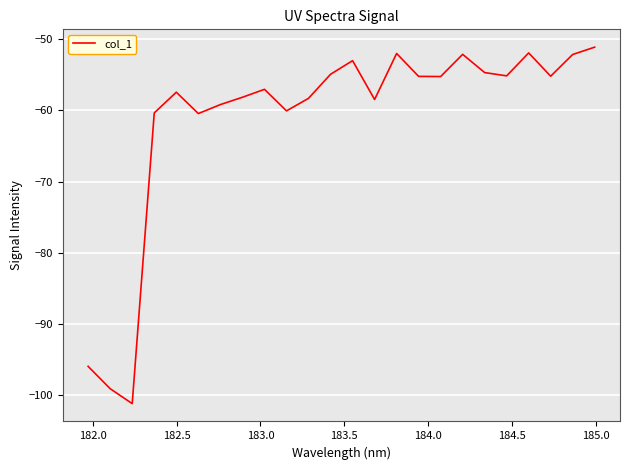

What is the difference between the second highest and minimum values?

49.2